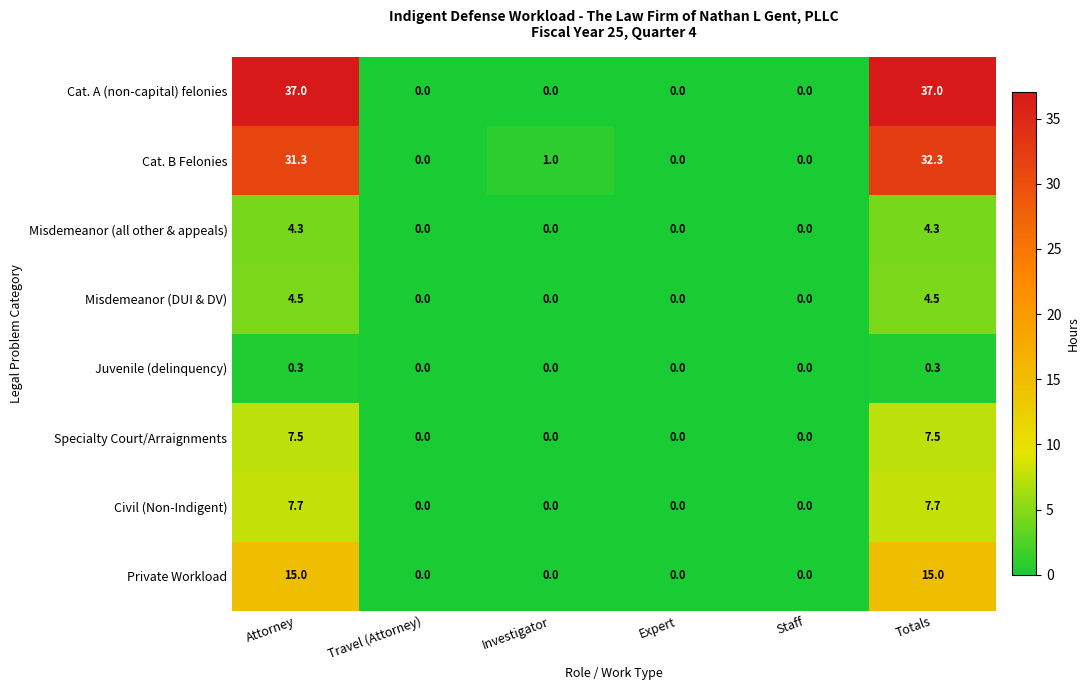

Rank the series by their maximum value, from highest to lowest.

Cat. A (non-capital) felonies, Cat. B Felonies, Private Workload, Civil (Non-Indigent), Specialty Court/Arraignments, Misdemeanor (DUI & DV), Misdemeanor (all other & appeals), Juvenile (delinquency)